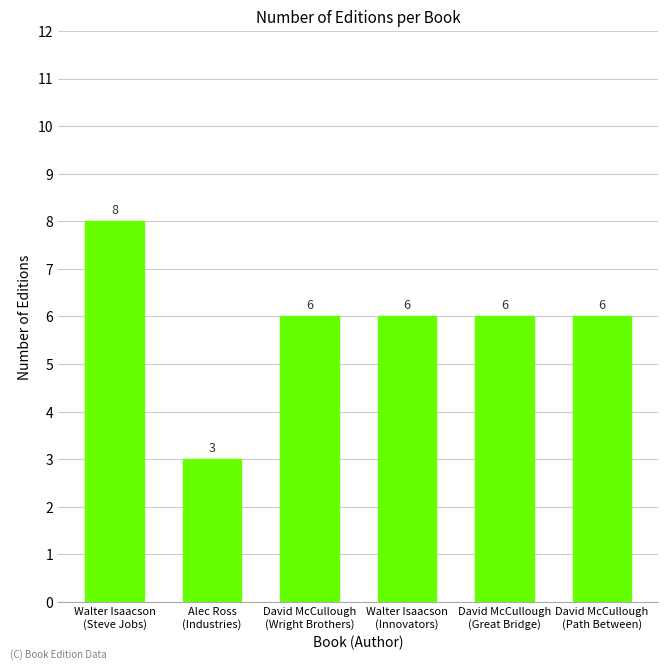

Where does the data first go above 6?

Walter Isaacson
(Steve Jobs)